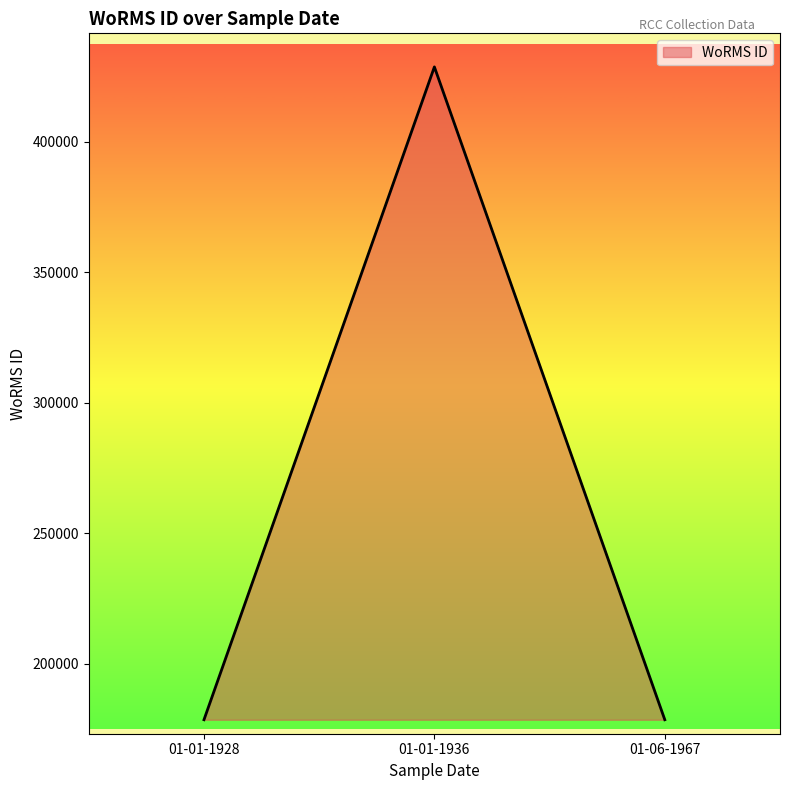

What is the maximum value shown in the chart?

428635